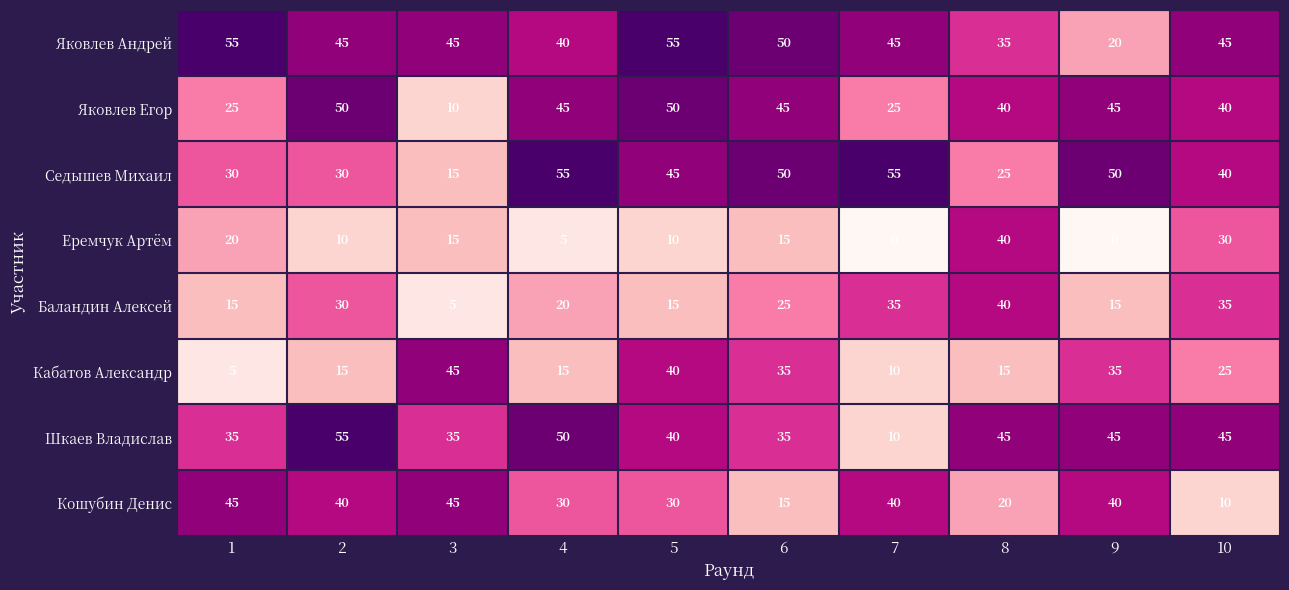

What is the spread (max minus min) of values at 9?

50